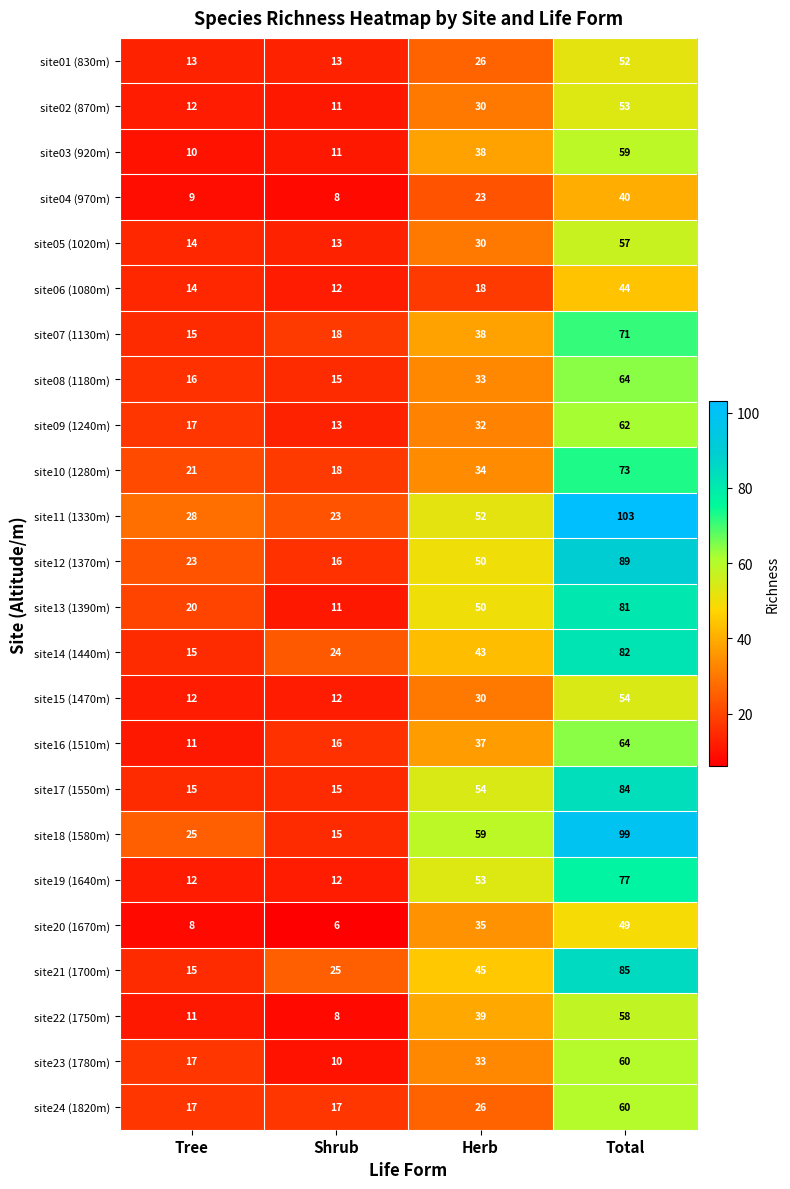

What is the difference between the highest and lowest values at Herb?

41